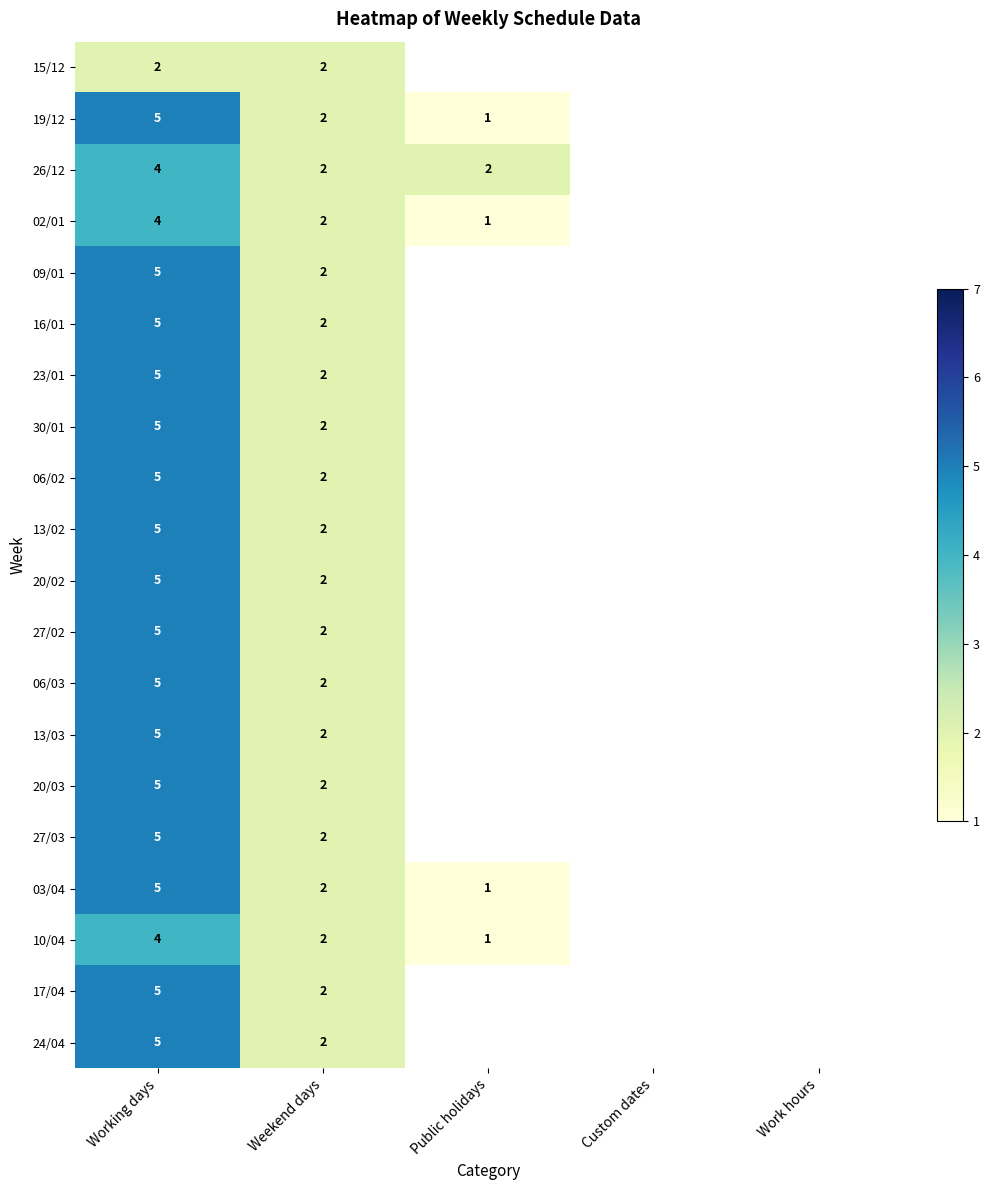

Is it true that 20/03 equals 5 at Working days?

True